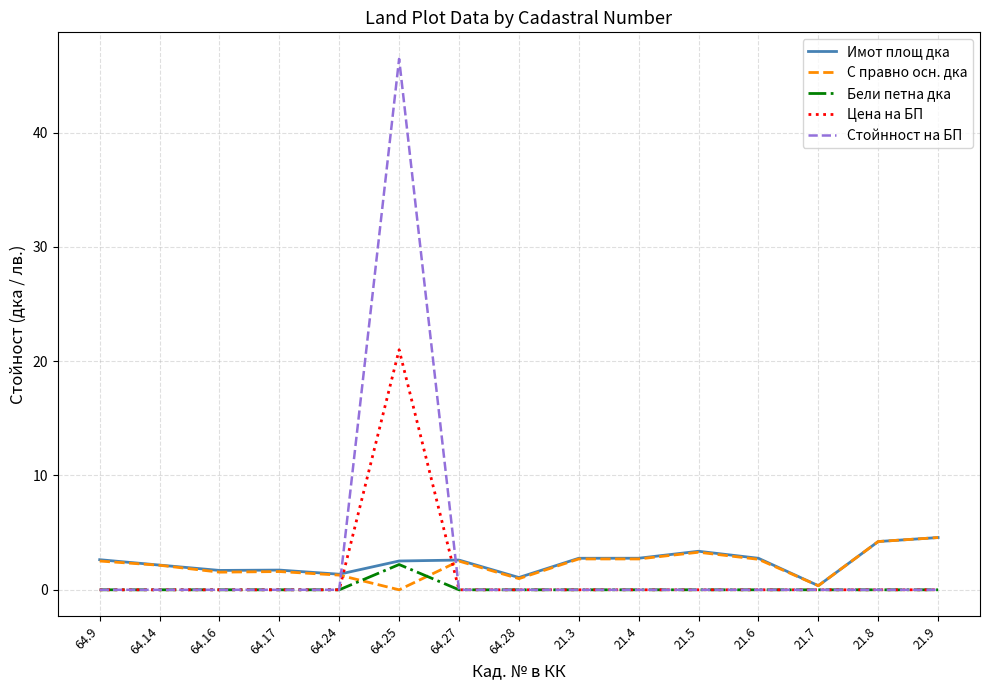

At which category is the sum across all series the highest?

64.25